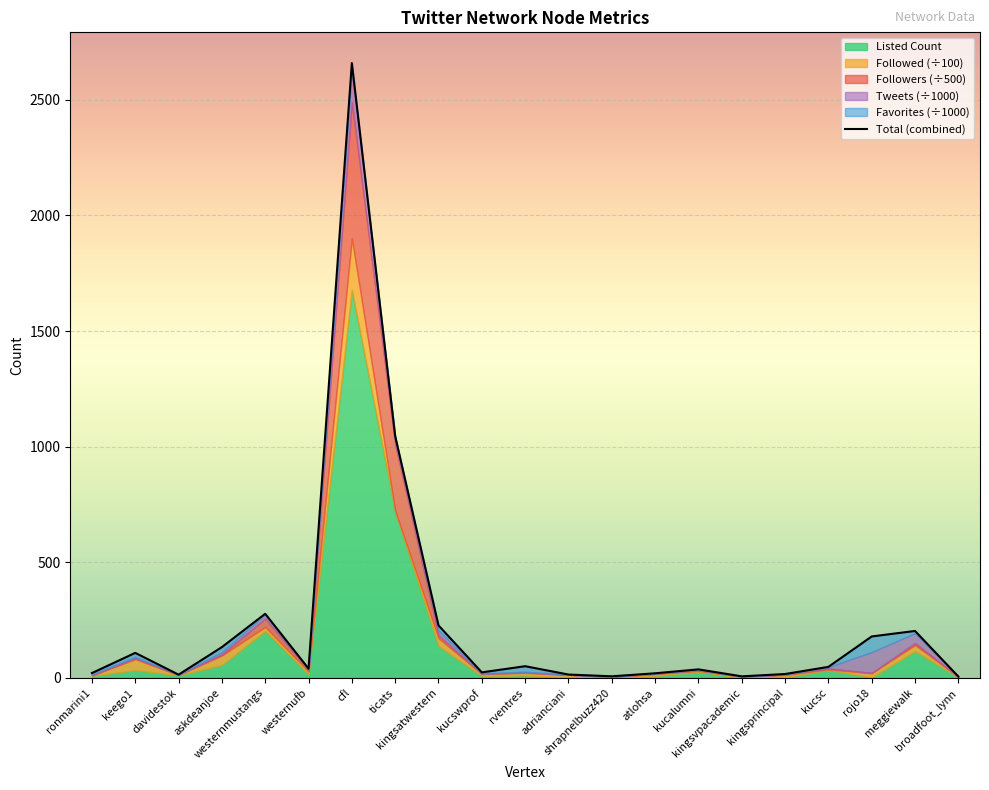

What is the average value?

244.9